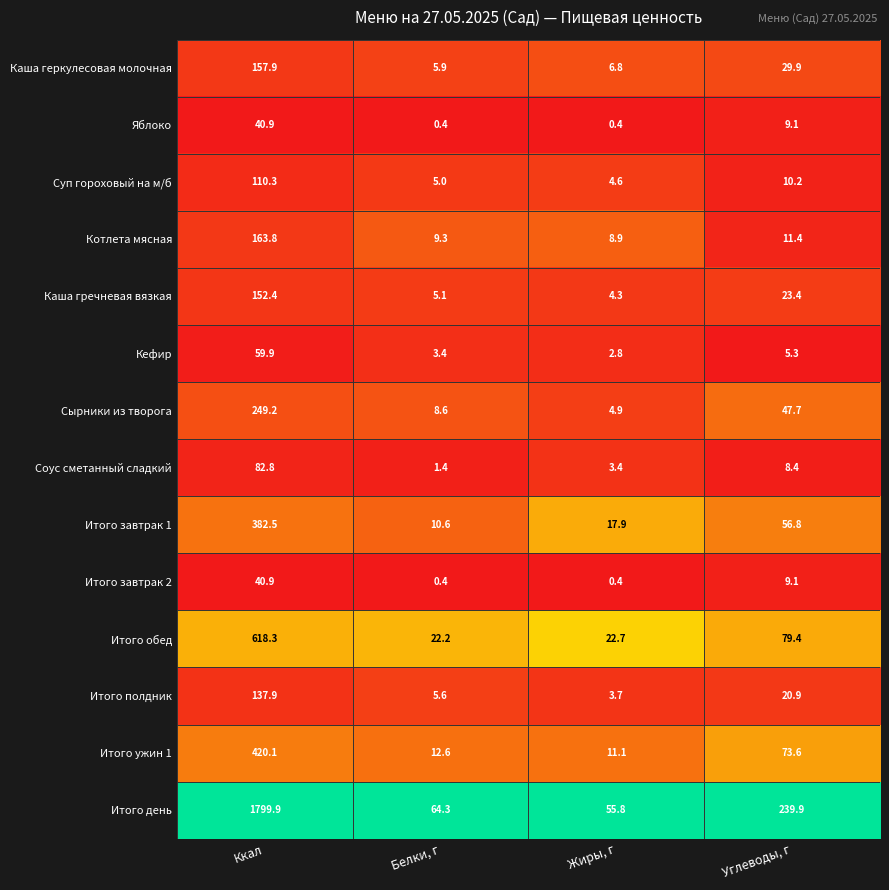

How many data points does each series have?

4